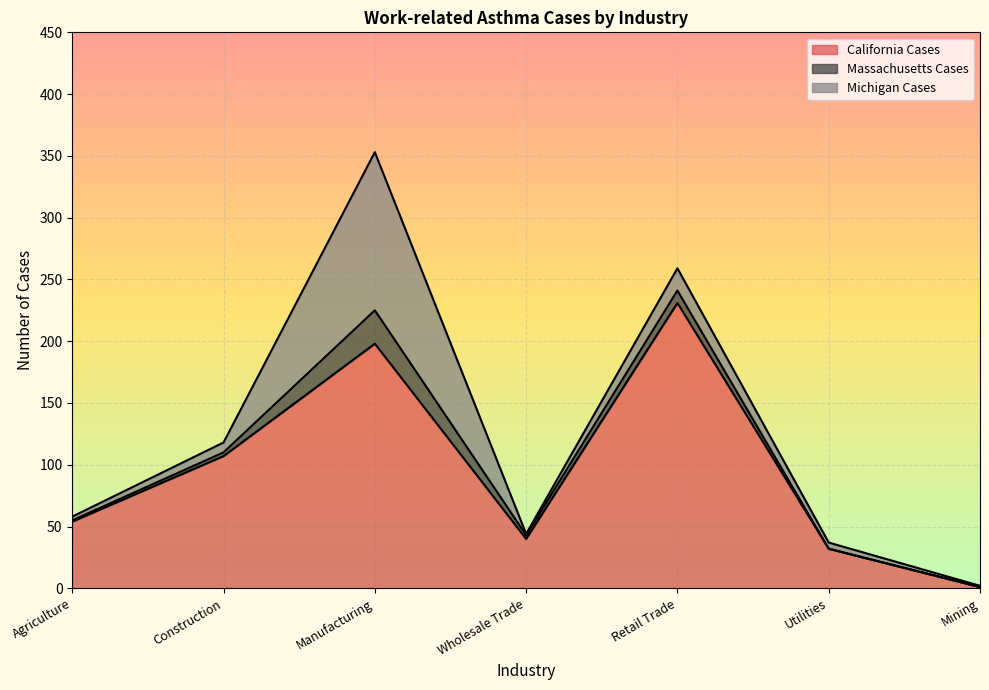

What is the difference between the Massachusetts Cases values at Agriculture and Retail Trade?

9